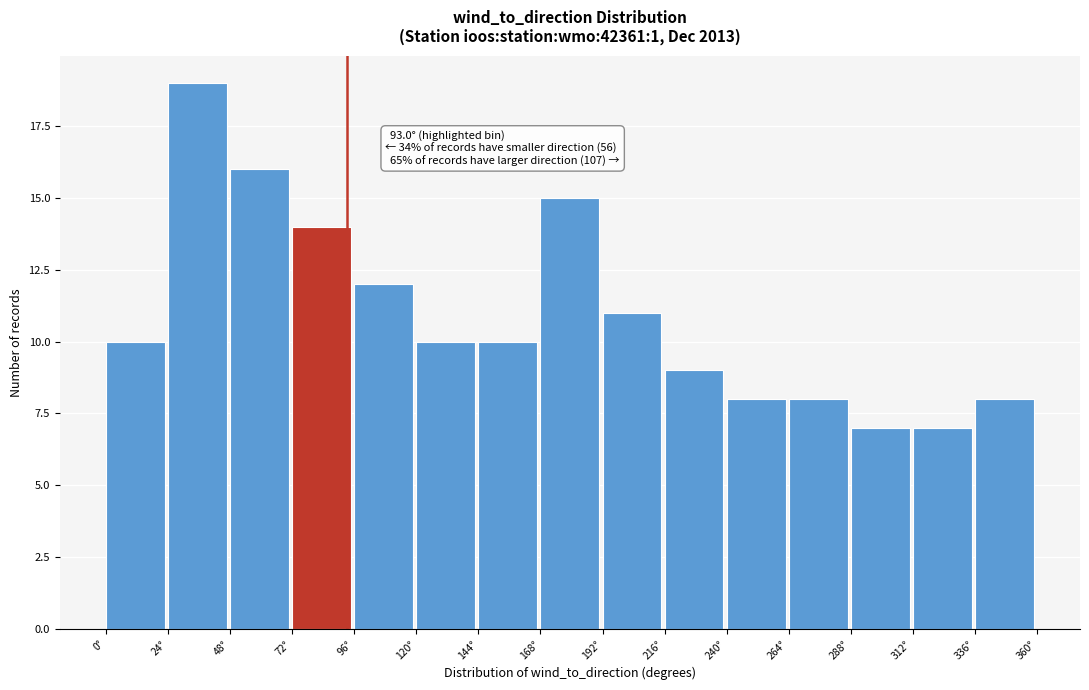

Which range on the x-axis has the tallest bar?

24 to 48